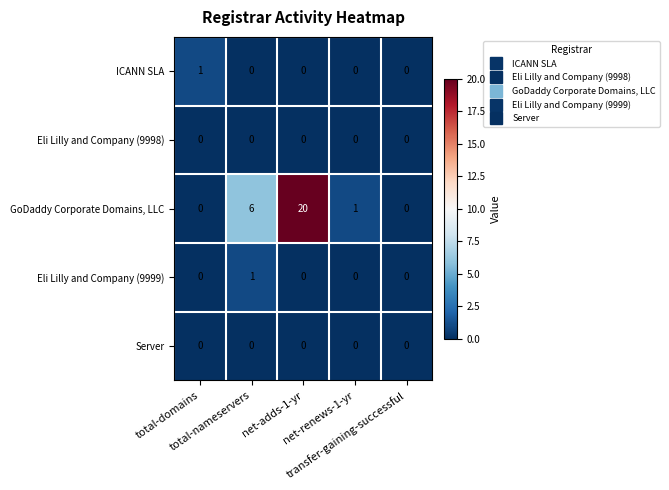

How many values in the Eli Lilly and Company (9999) series exceed 0?

1